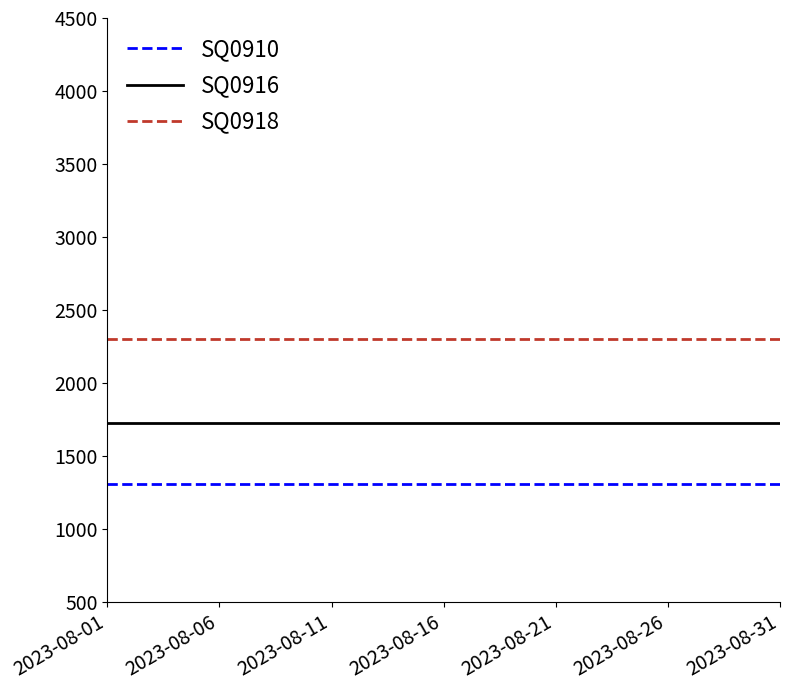

True or false: SQ0916 and SQ0918 cross at least once.

False